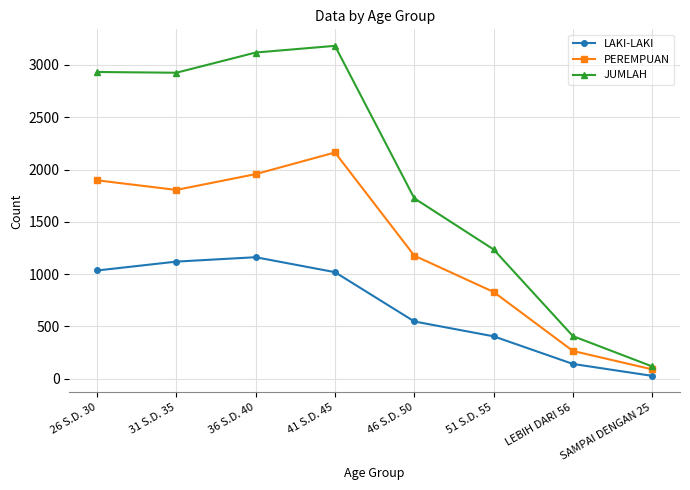

How many lines are shown in the chart?

3